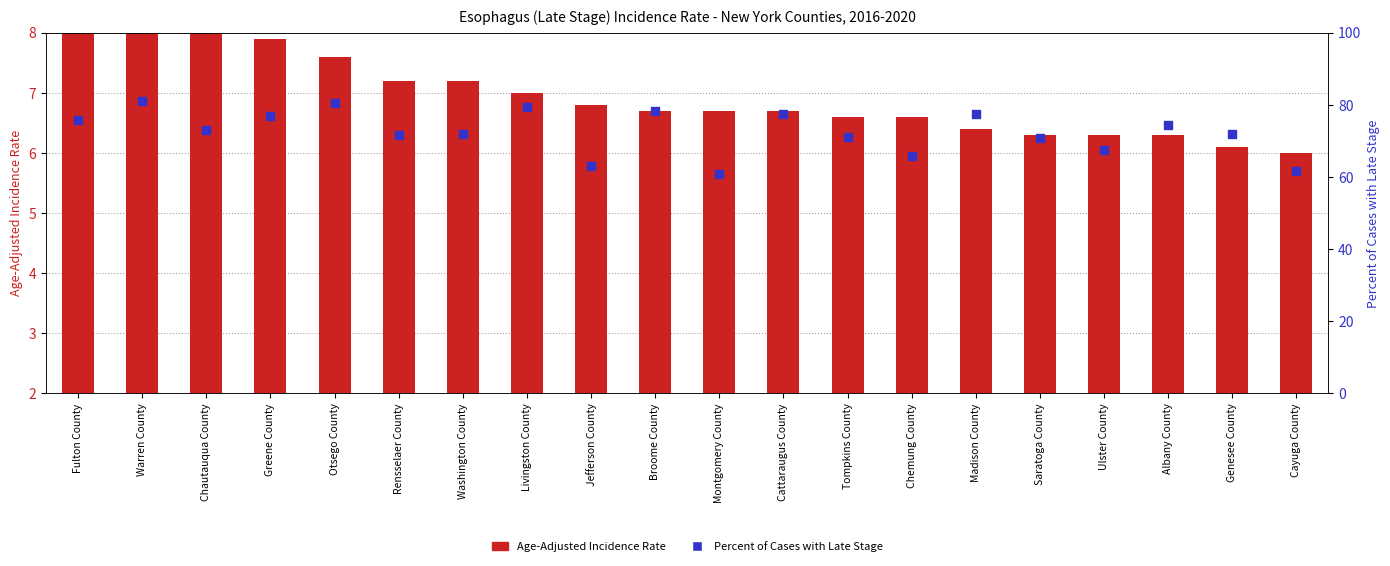

Which series has the widest spread of Y values?

Percent of Cases with Late Stage